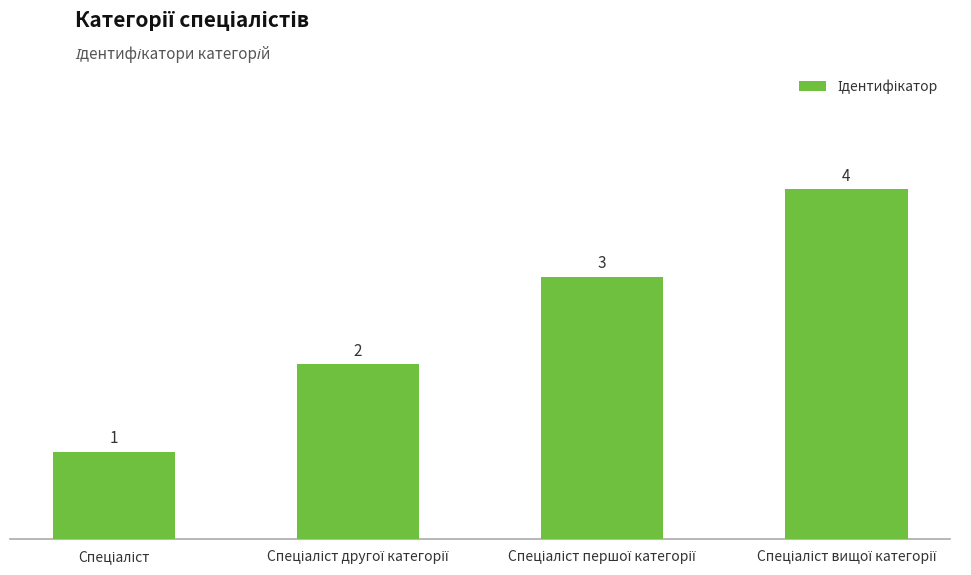

What is the difference between the maximum and minimum values?

3